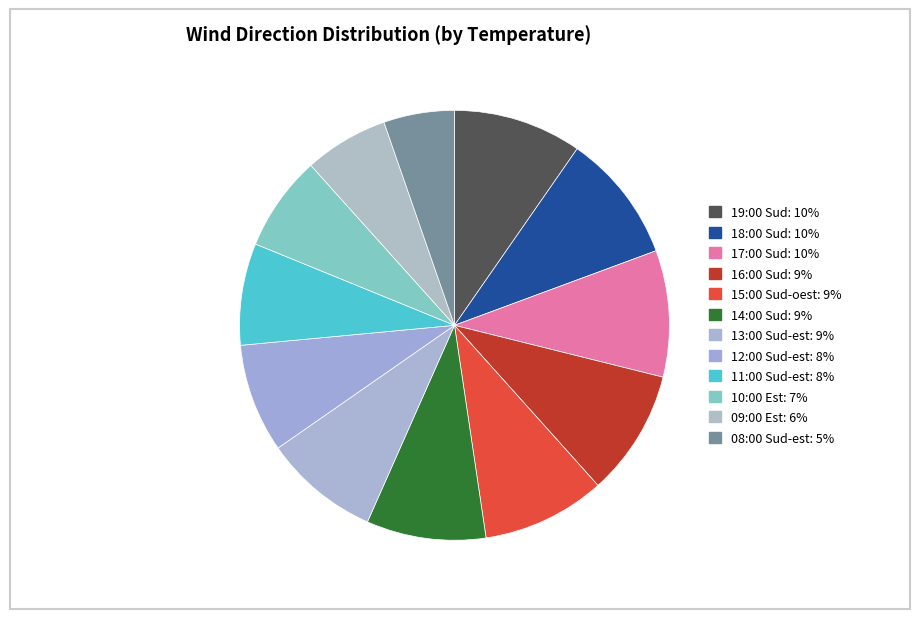

Is there a majority slice in this chart?

No